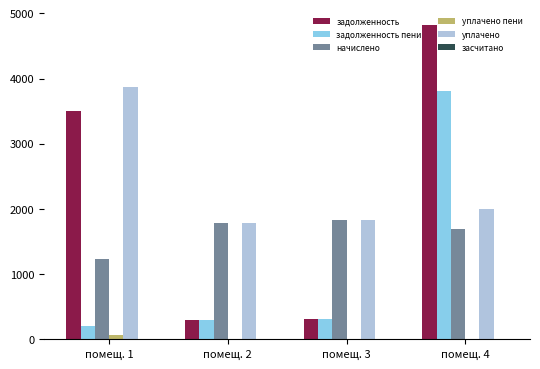

Is it true that начислено equals 1091.7 at помещ. 4?

False